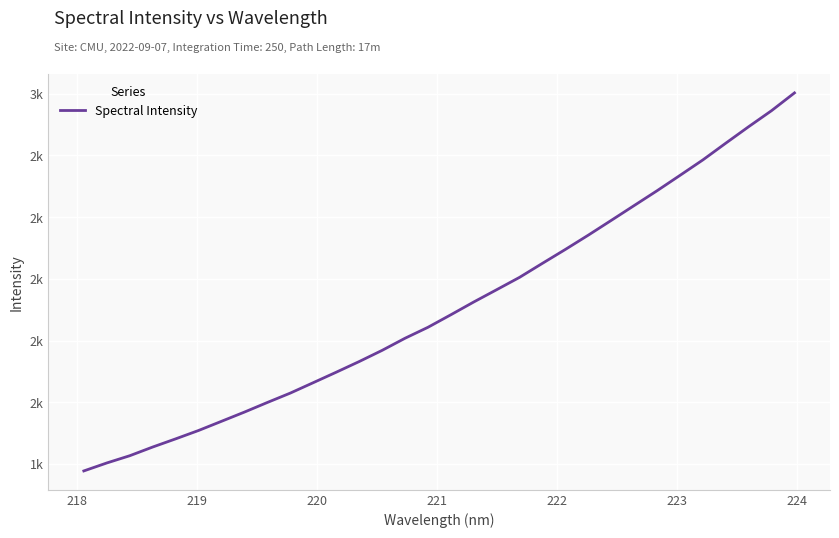

Does the chart display data point markers on the line(s)?

No